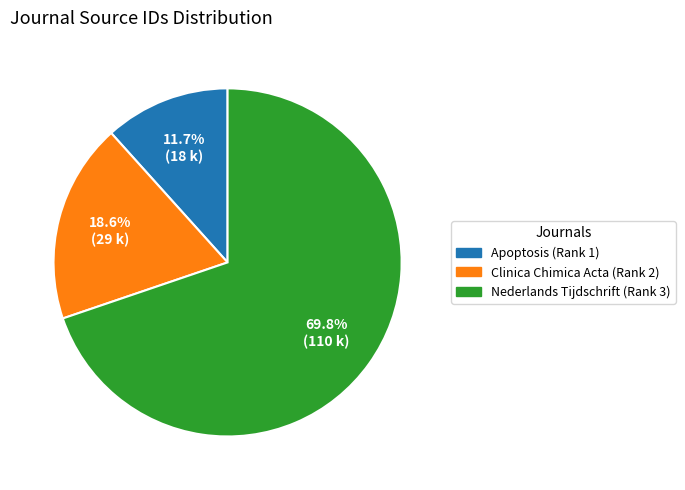

What percentage is the Nederlands Tijdschrift (Rank 3) slice, to the nearest percent?

70%